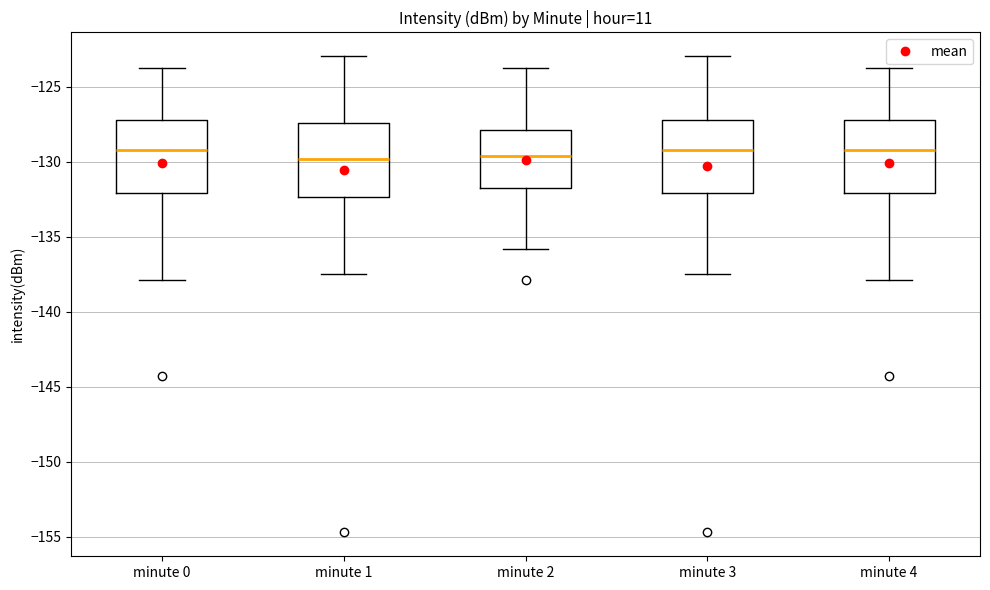

Reading left to right, read every box against the y-axis: the position of its median line, the range the box covers, and the ends of its whiskers. The values are not printed on the chart, so give them approximately, as read against the axis.

minute 0: median -129.0, box -132.0 to -127.0, whiskers -138.0 to -123.5
minute 1: median -130.0, box -132.5 to -127.5, whiskers -137.5 to -123.0
minute 2: median -129.5, box -131.5 to -128.0, whiskers -136.0 to -123.5
minute 3: median -129.0, box -132.0 to -127.0, whiskers -137.5 to -123.0
minute 4: median -129.0, box -132.0 to -127.0, whiskers -138.0 to -123.5